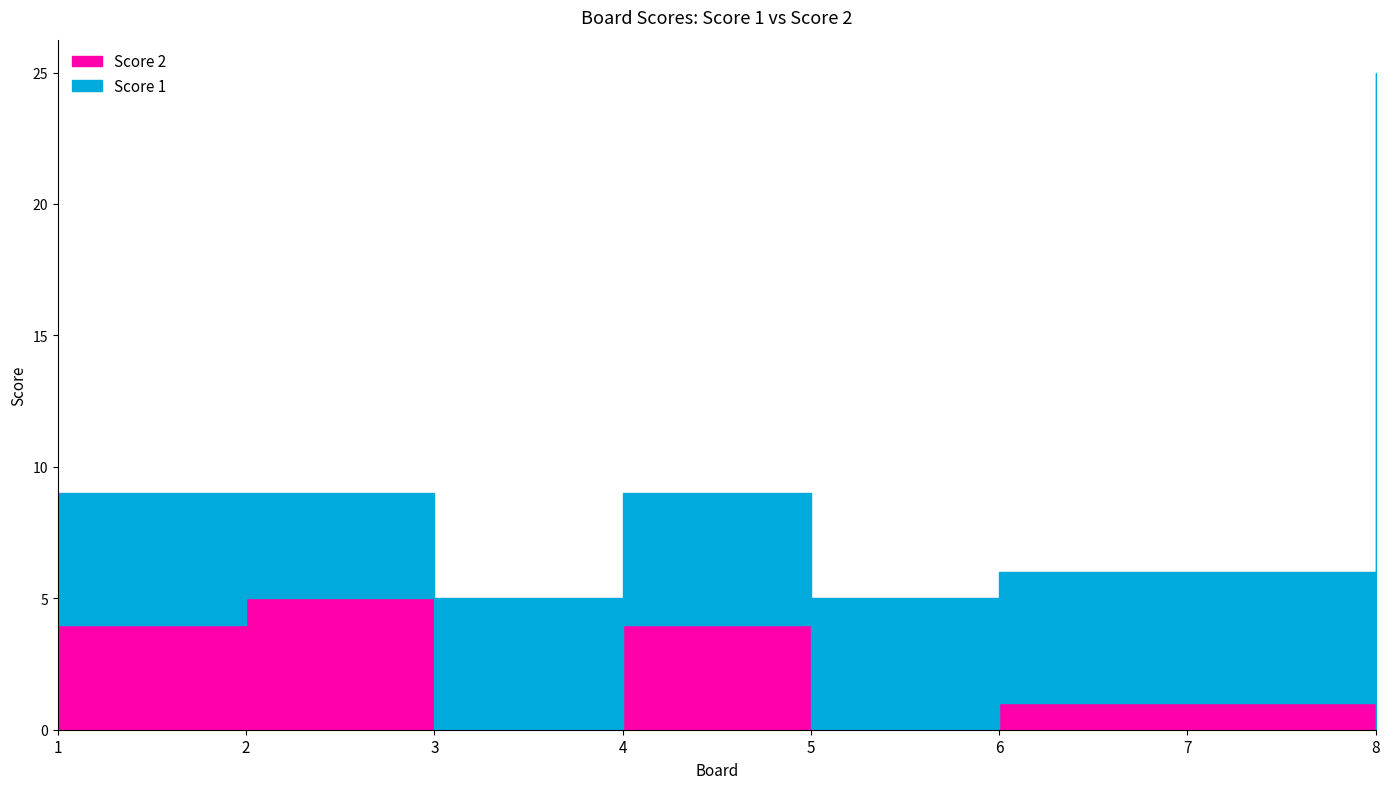

At which category is the sum across all series the highest?

8